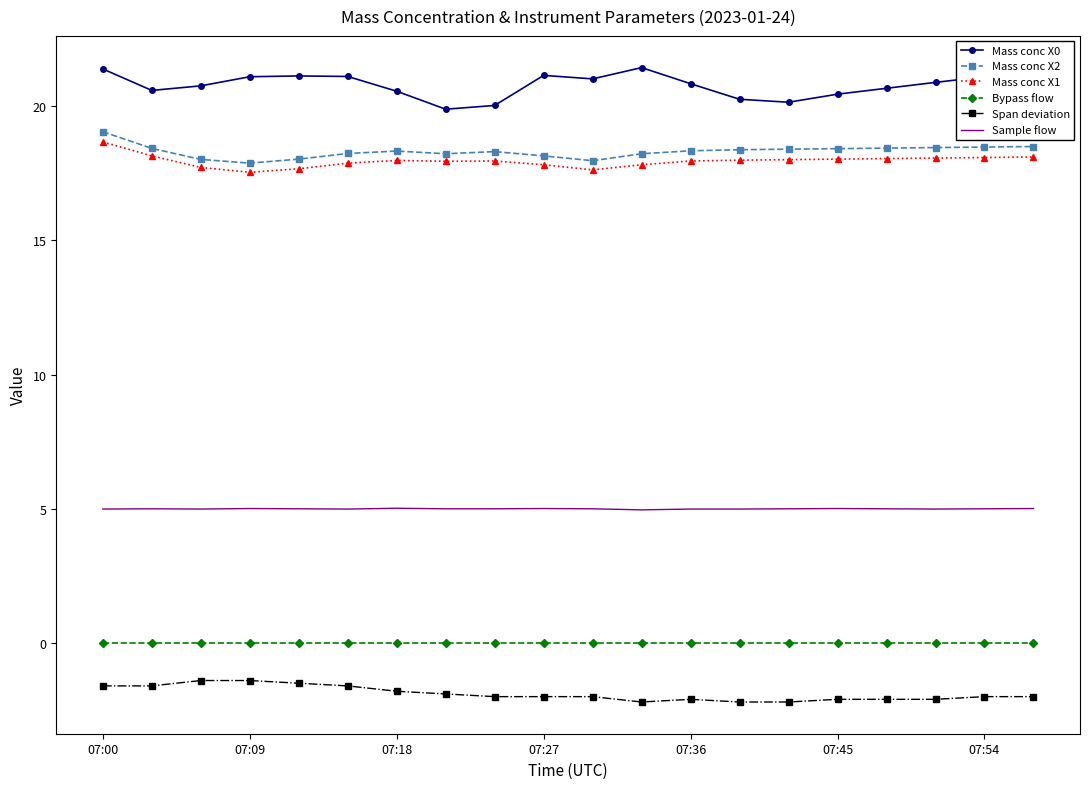

What is the minimum value for Mass conc X0?

19.9